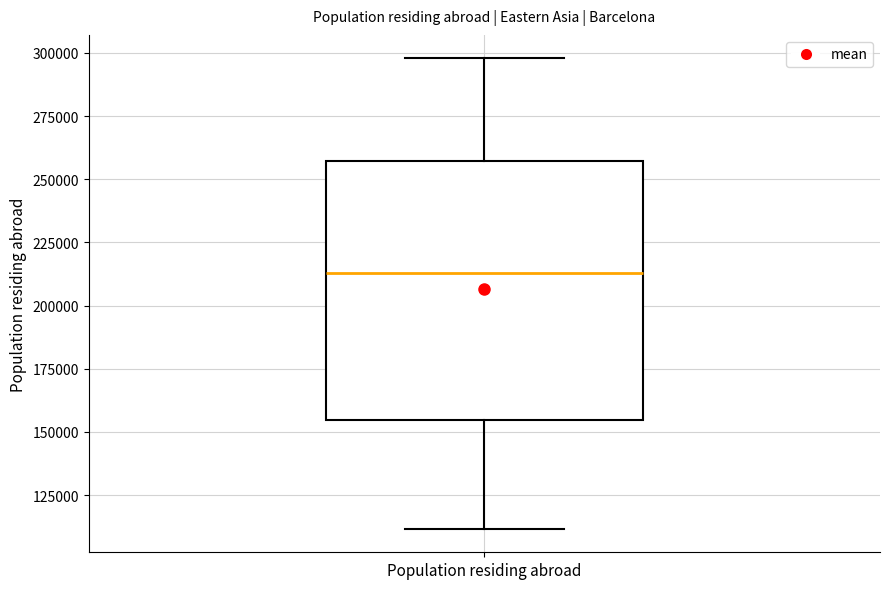

Read this box plot against the y-axis: the position of the median line, the range covered by the box, and the ends of both whiskers. The values are not printed on the chart, so give them approximately, as read against the axis.

median 215000, box 155000 to 255000, whiskers 110000 to 300000